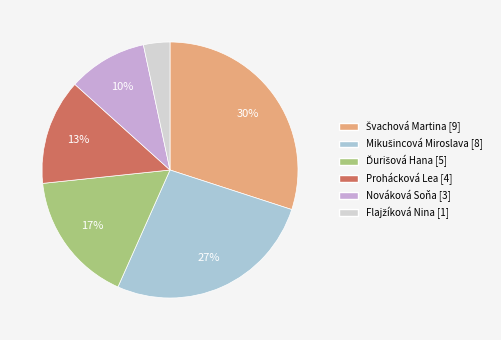

To the nearest percent, what is the average slice percentage?

17%